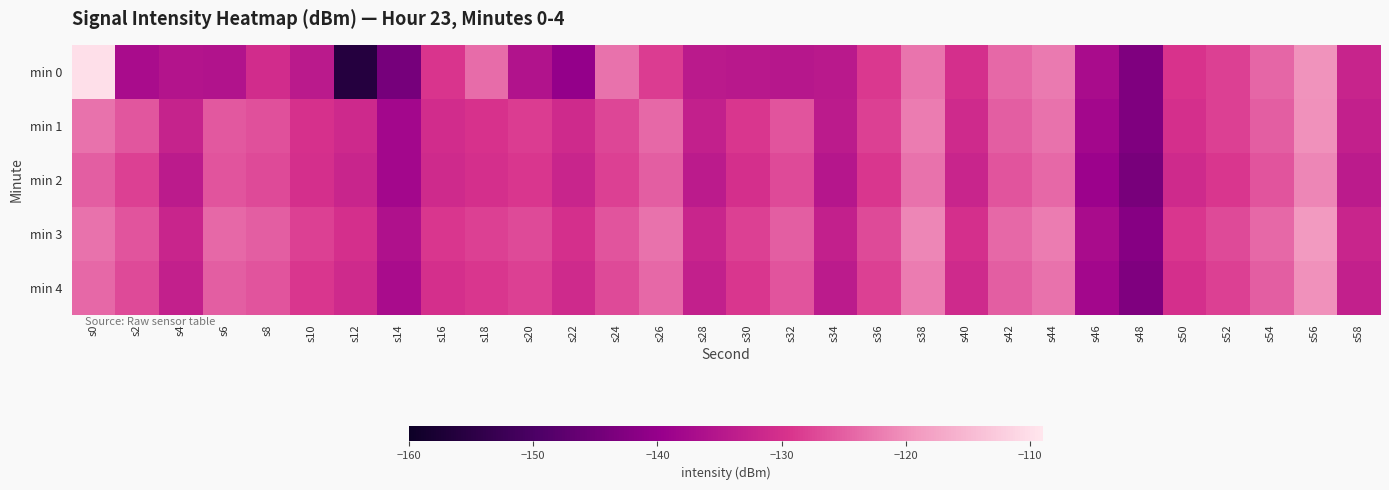

Which label corresponds to the smallest value in the chart?

s12